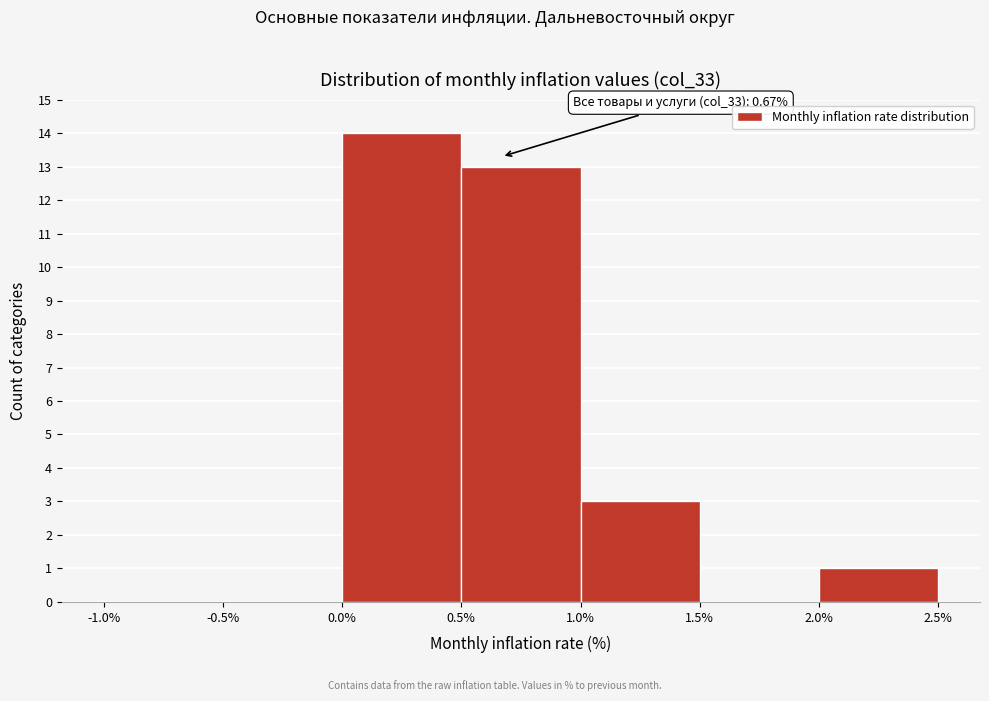

Over which range of the x-axis is the bar tallest?

0.0% to 0.5%